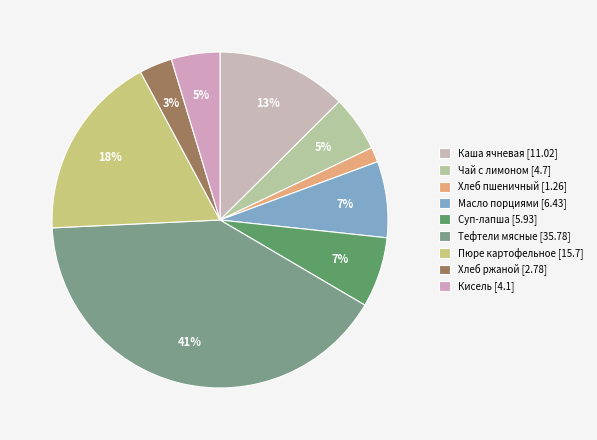

Which category has the smallest portion of the pie?

Хлеб пшеничный [1.26]